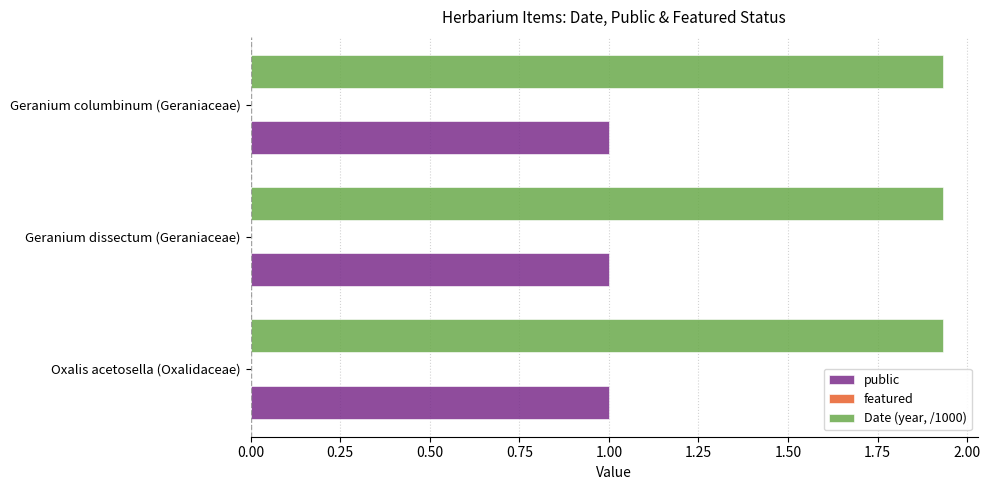

What is the spread (max minus min) of values at Geranium dissectum (Geraniaceae)?

0.9